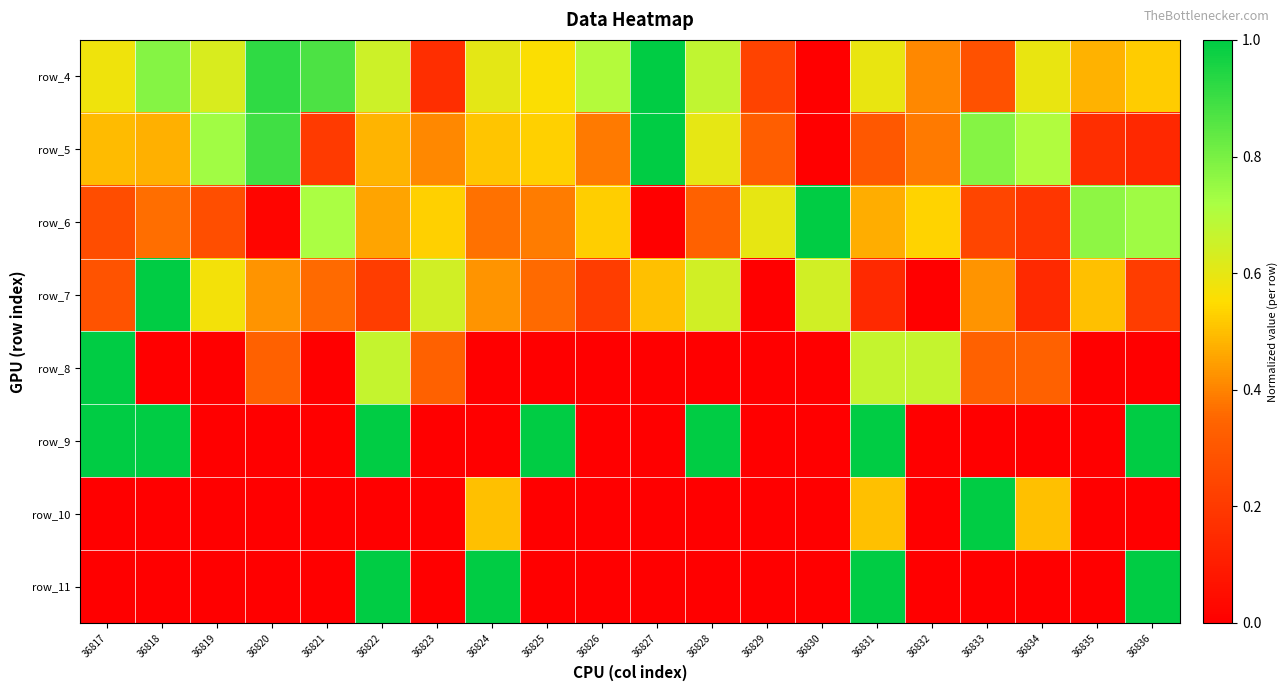

Count the row_7 values in the range 0 to 1.

20